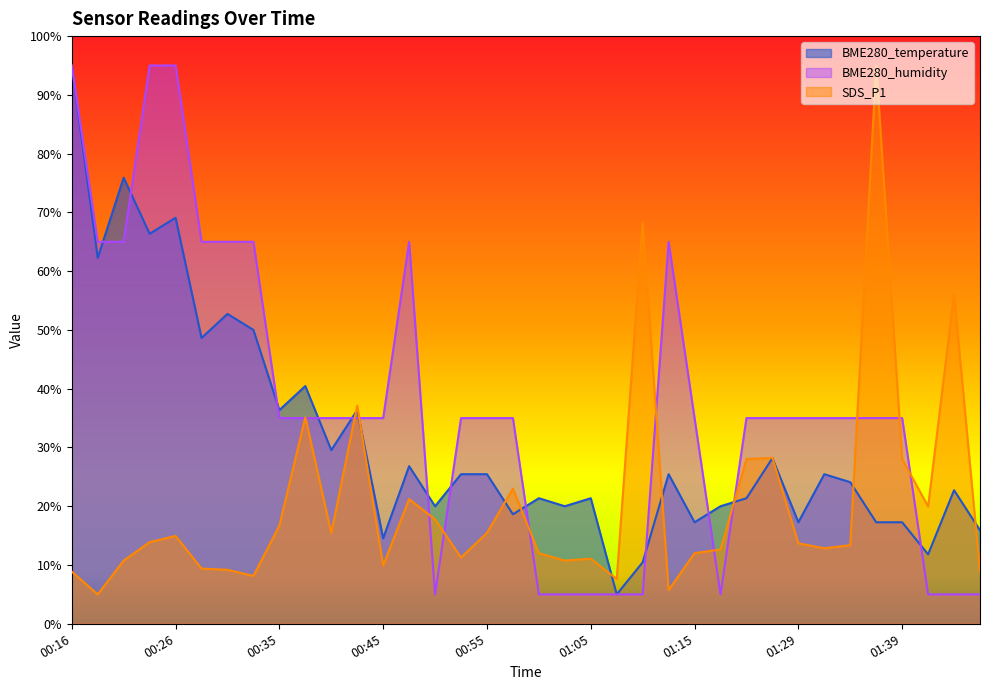

What is the value of the BME280_humidity point at the 31st from the left?

35.0